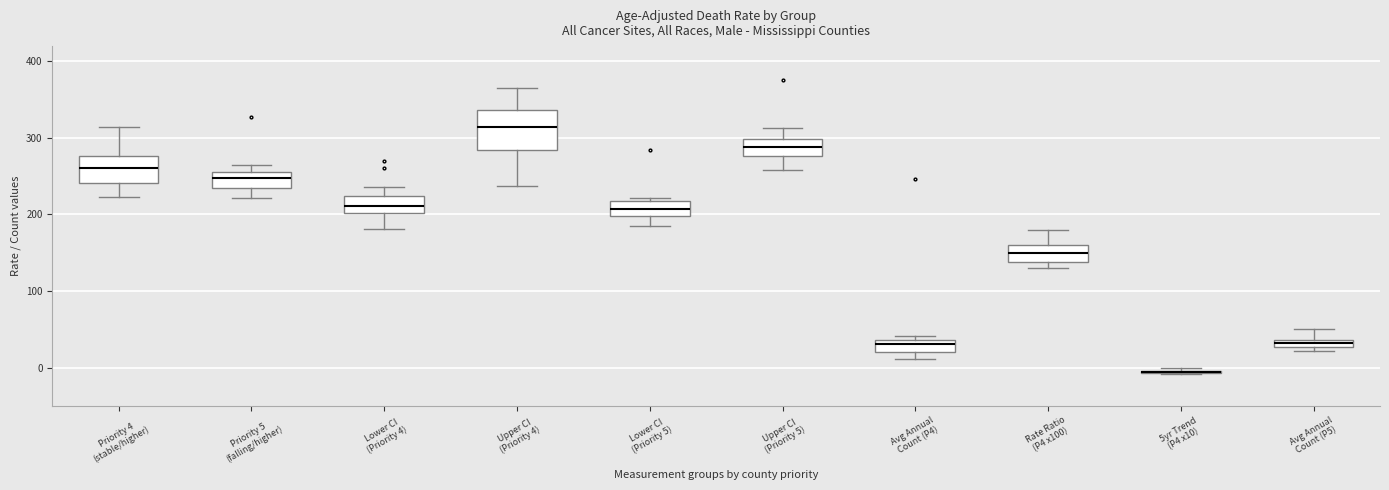

Which box is the tallest, from its lower edge to its upper edge?

Upper CI (Priority 4)